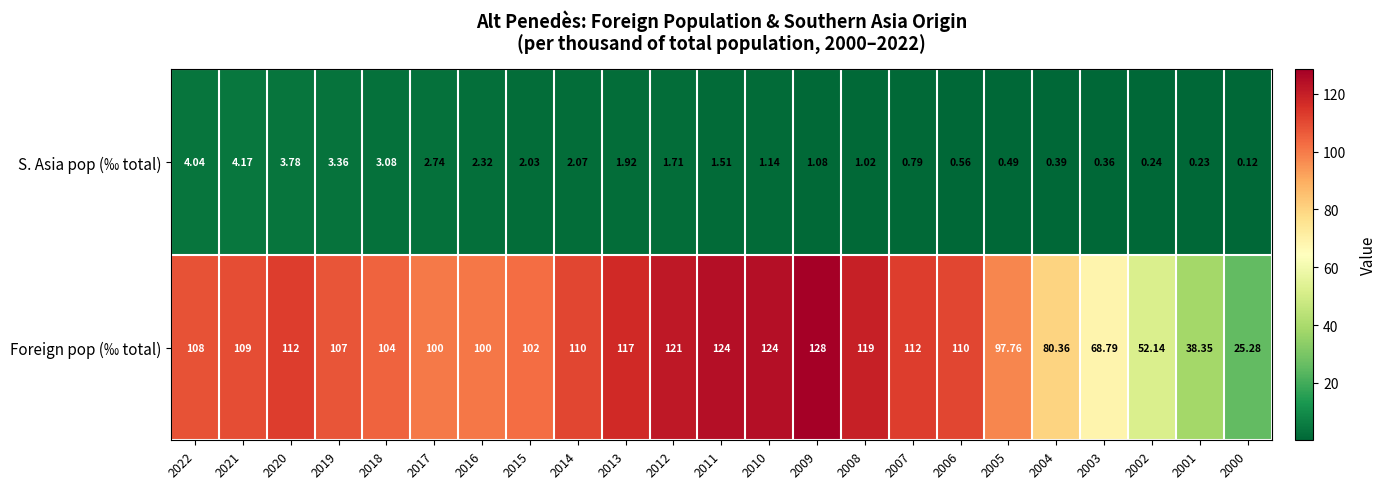

Rank the series by their average value, from highest to lowest.

Foreign pop (‰ total), S. Asia pop (‰ total)